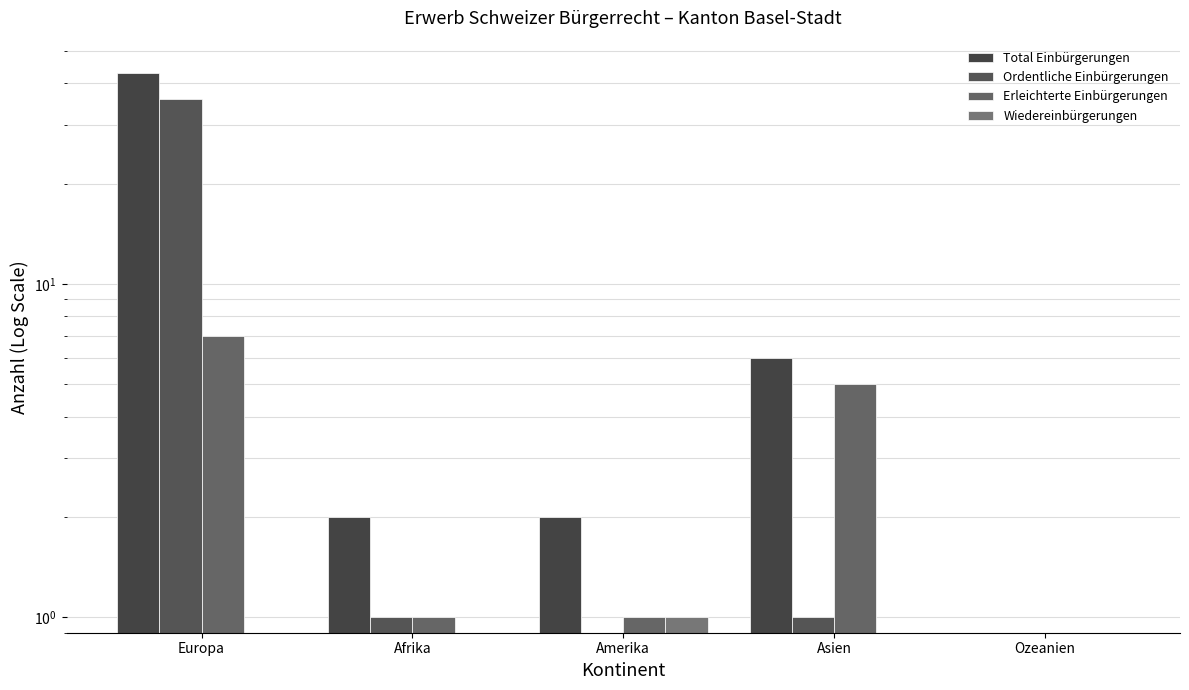

Which series has the widest spread of values?

Total Einbürgerungen